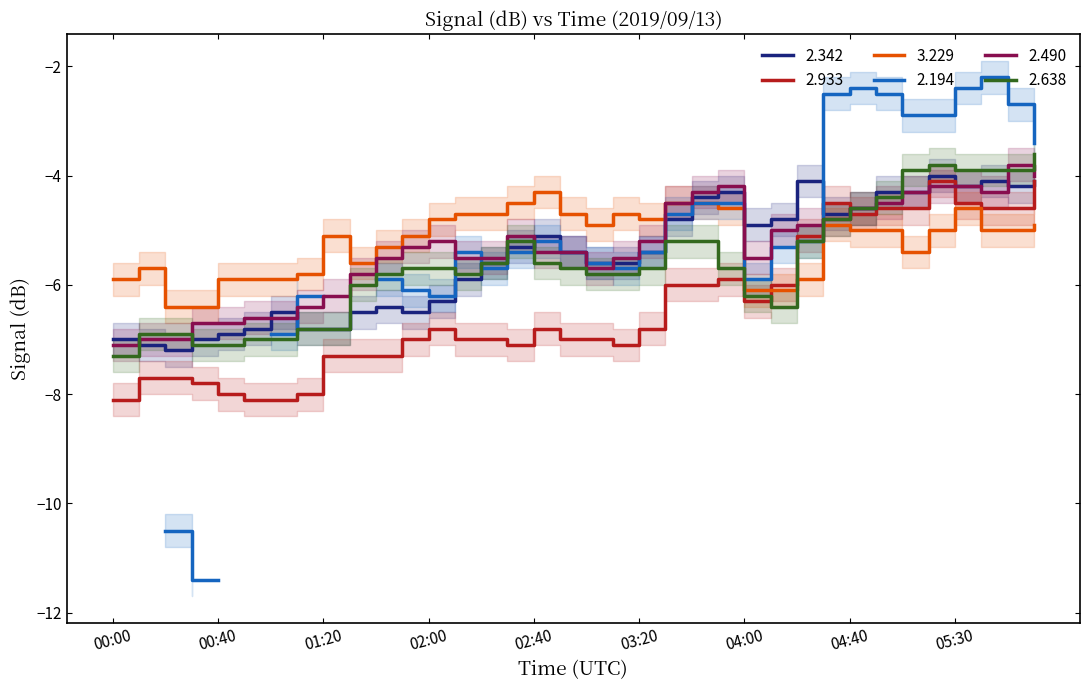

Is it true that 2.933 equals -12.8 at 01:40?

False